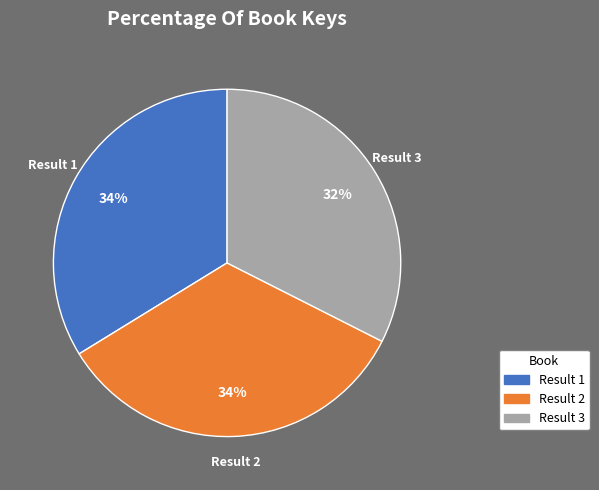

To the nearest percent, what is the average slice percentage?

33%